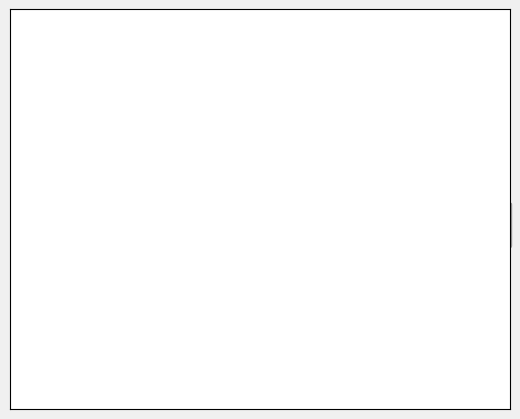

To the nearest percent, what is the average slice percentage?

50%